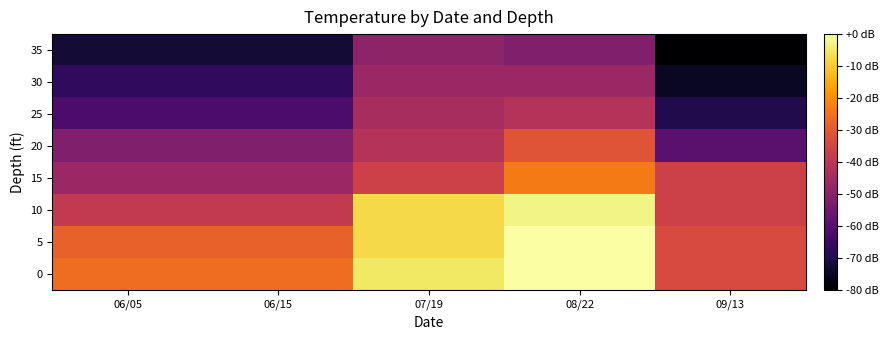

Which series has the largest range (max minus min)?

10